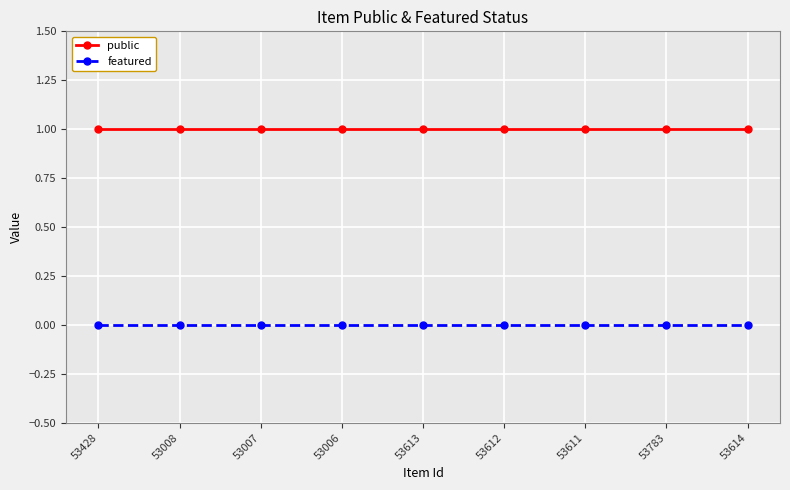

The public series shows 1 at 53007. True or false?

True